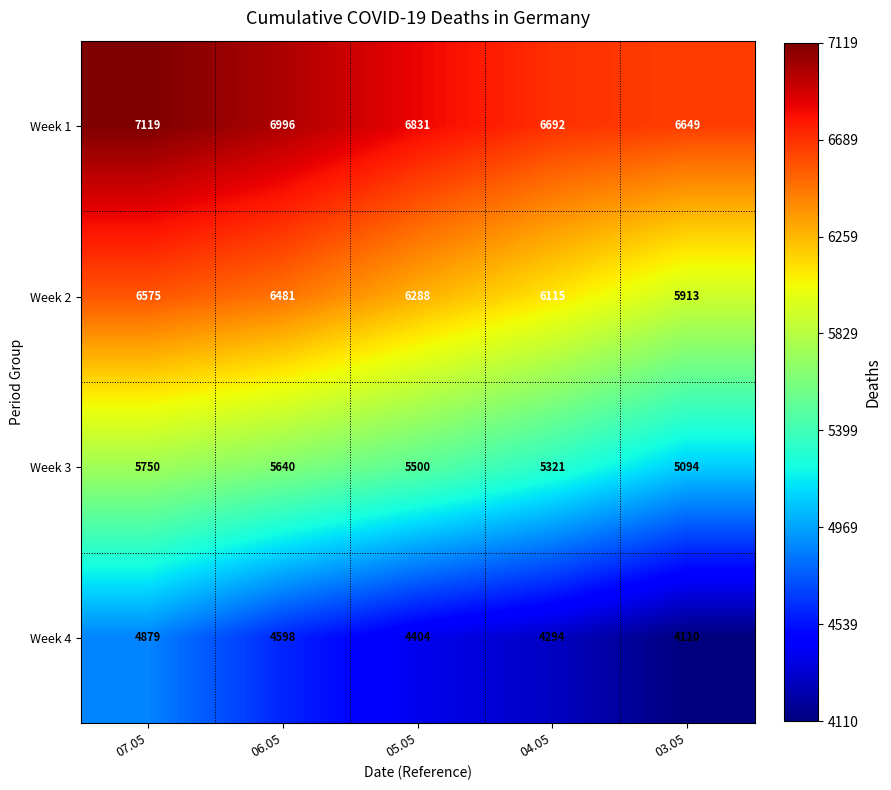

Is it true that Week 2 equals 6575 at 07.05?

True